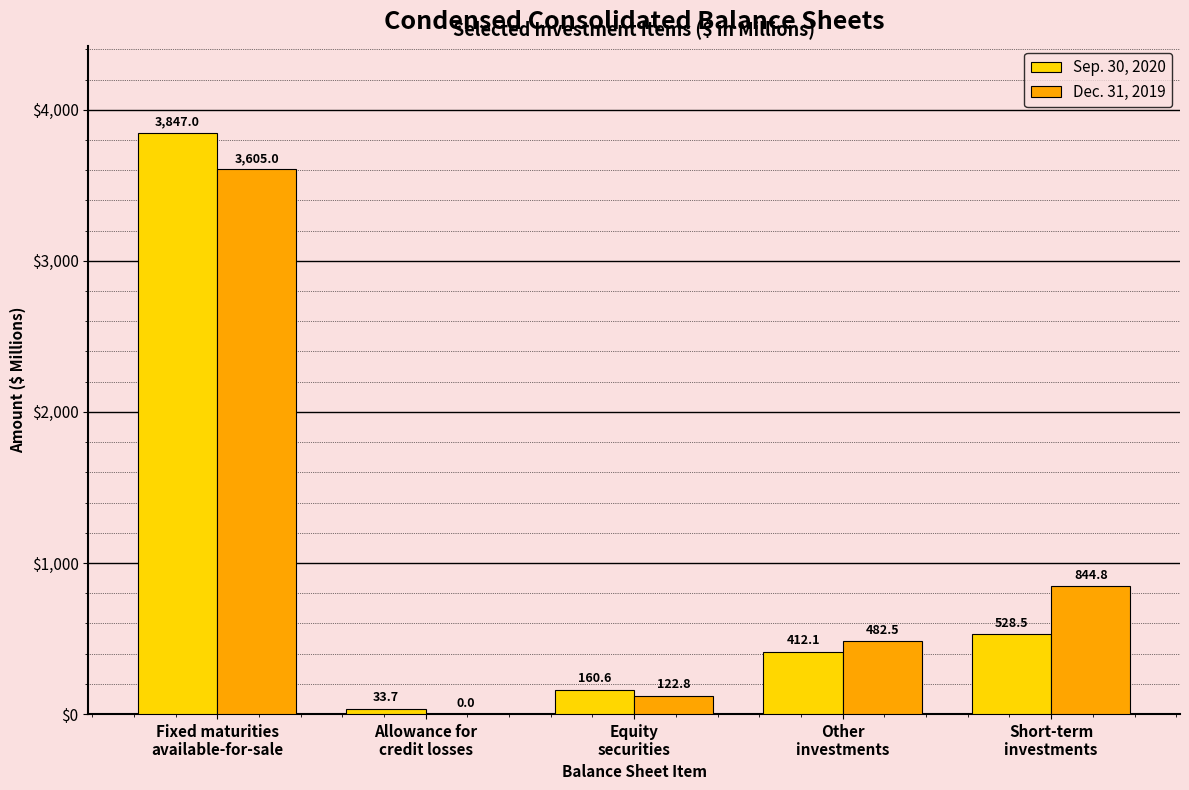

Are the bars grouped side by side (vs. stacked)?

Yes